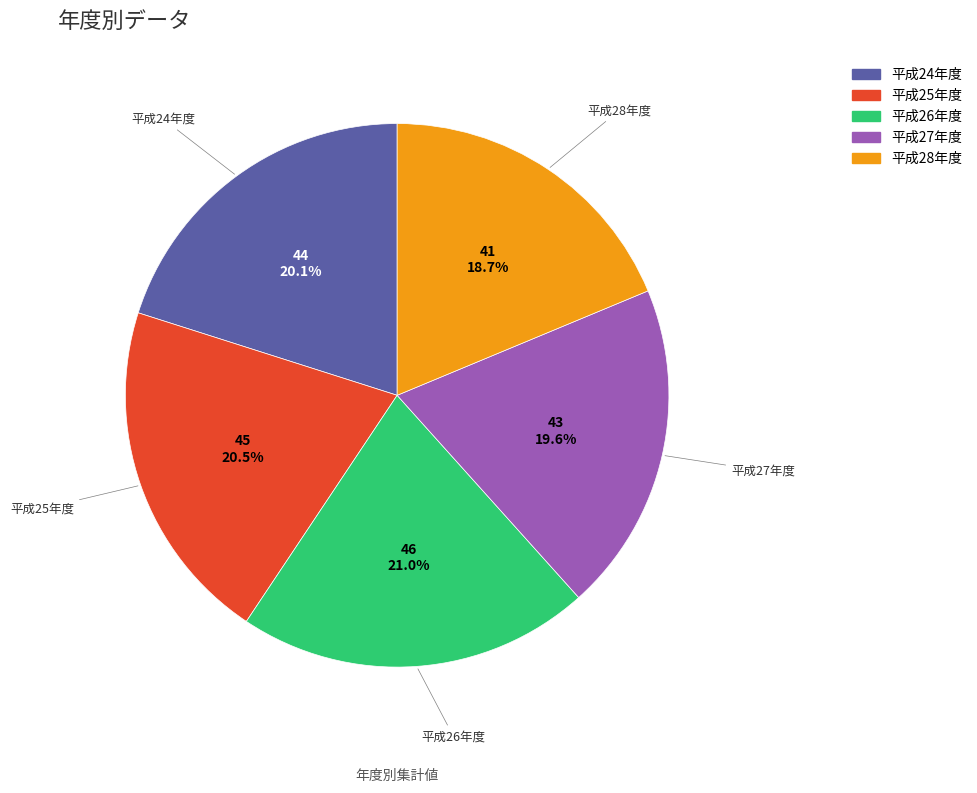

To the nearest percent, what is the combined percentage of 平成25年度 and 平成24年度?

41%